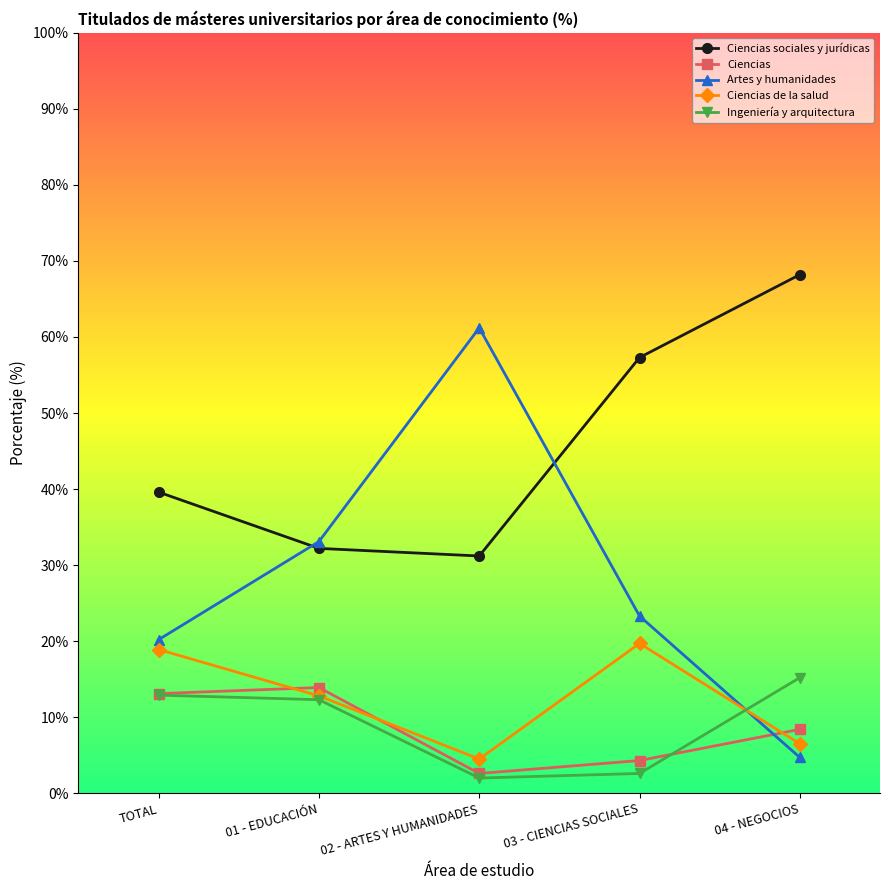

List the labels in order of Artes y humanidades value, largest first.

02 - ARTES Y HUMANIDADES, 01 - EDUCACIÓN, 03 - CIENCIAS SOCIALES, TOTAL, 04 - NEGOCIOS